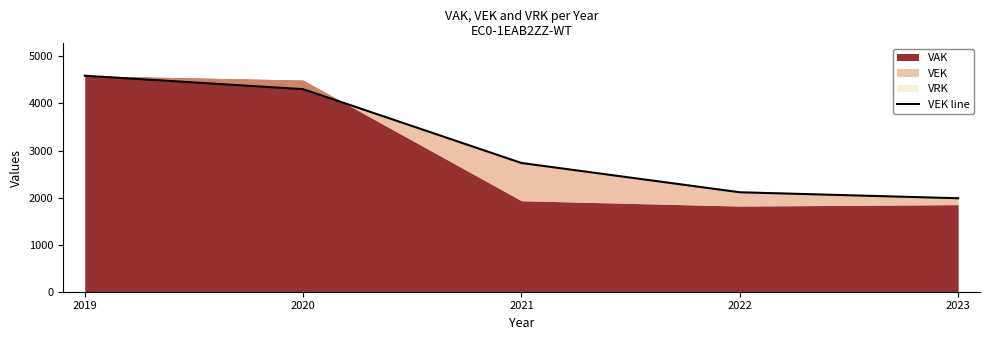

What value does the data have at 2022?

2113